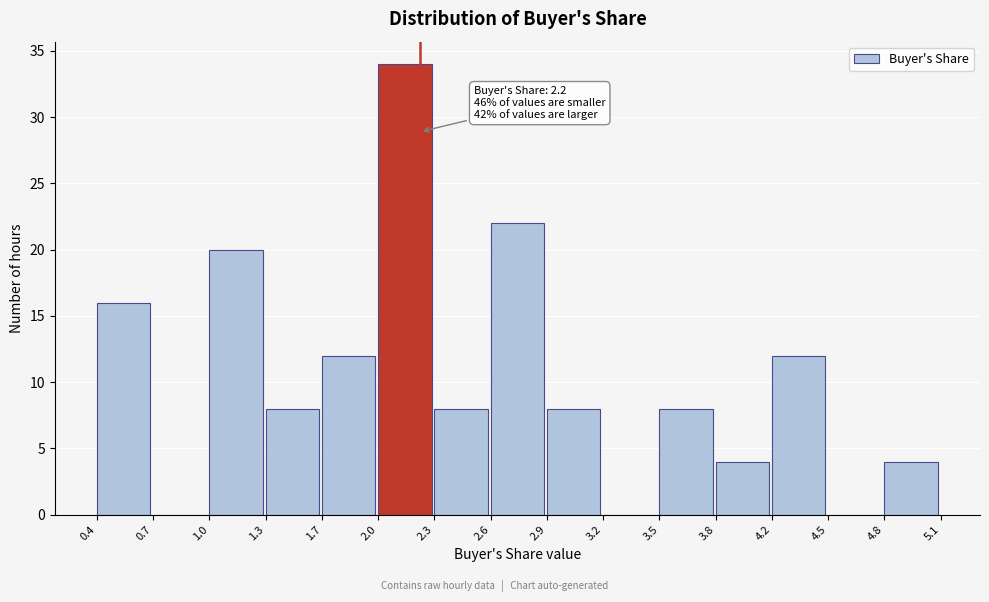

Which range on the x-axis has the tallest bar?

2.0 to 2.3